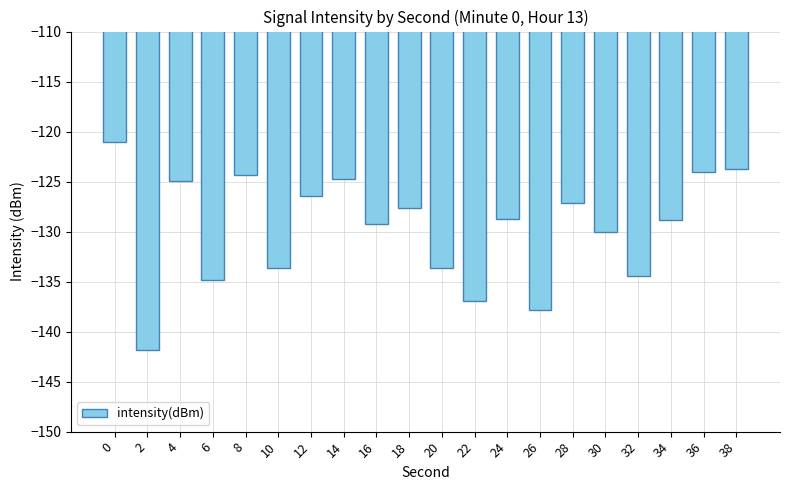

What is the difference between the maximum and minimum values?

20.8